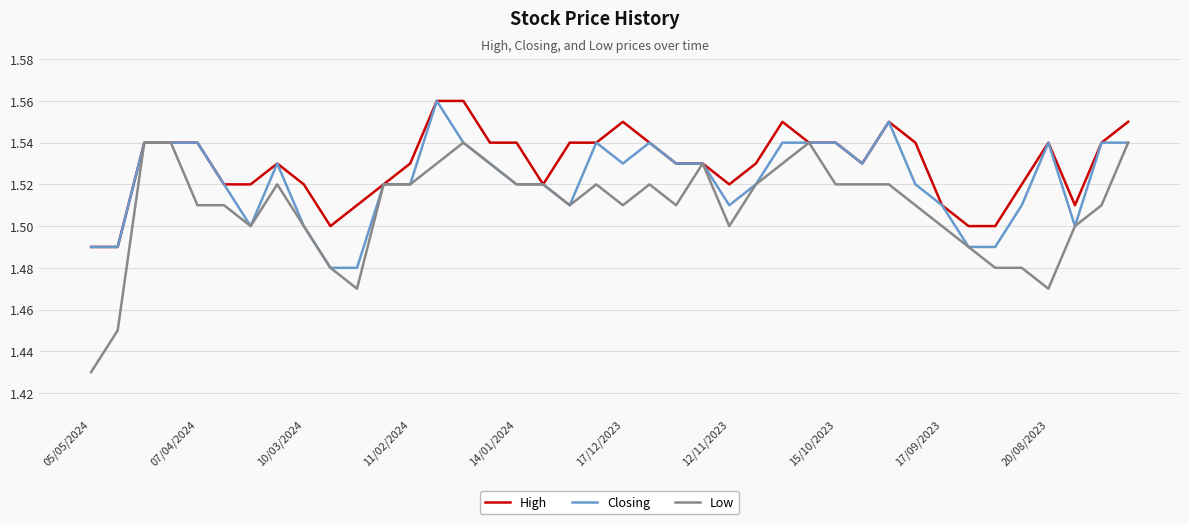

Which series has the largest range (max minus min)?

Low